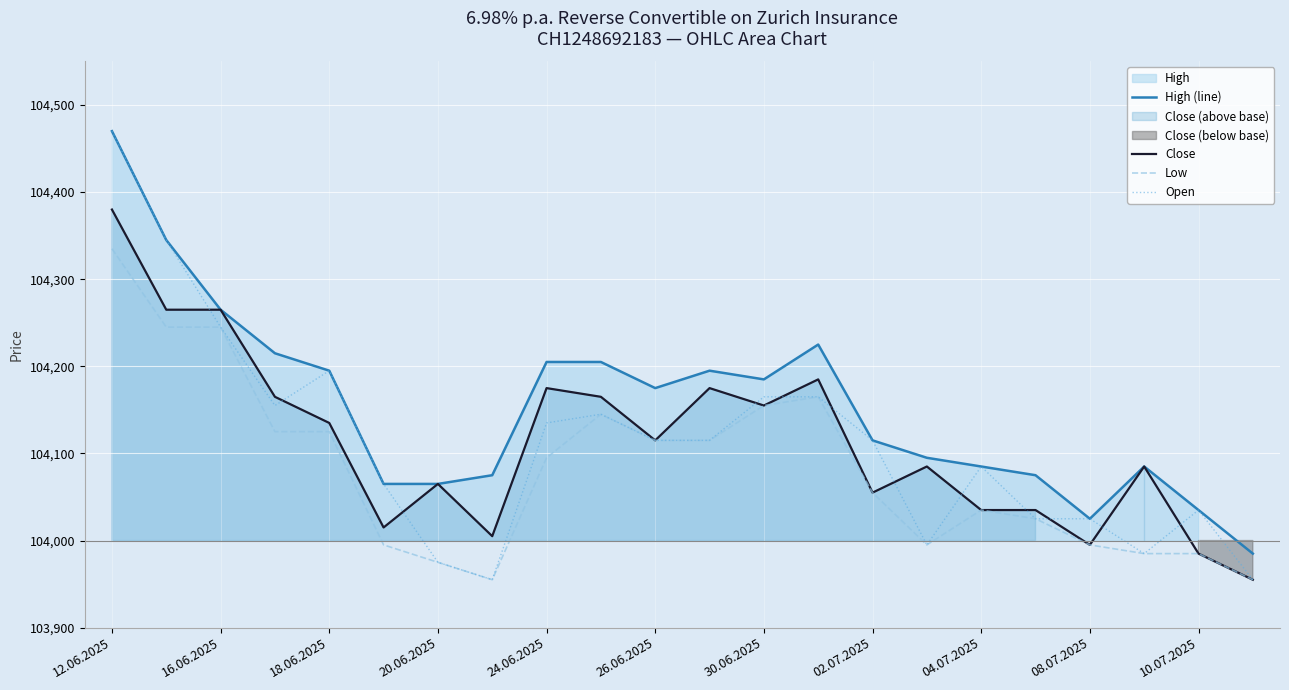

True or false: Open has a value of 23421 at 04.07.2025.

False